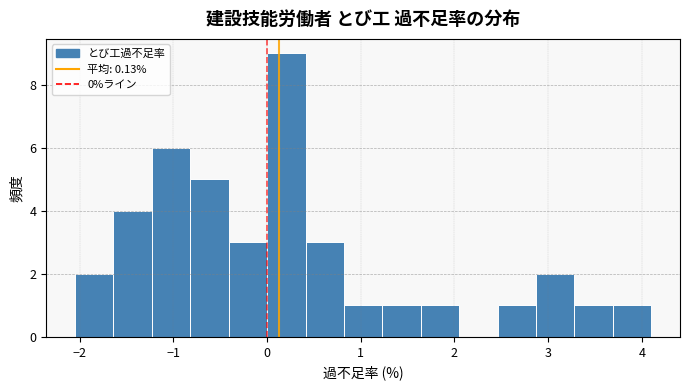

Reading left to right, list every bar in this chart as the range it spans on the x-axis followed by its height. Neither the bar edges nor the heights are printed on the chart, so give them approximately, as read against the axes.

-2.05 to -1.64: 2
-1.64 to -1.23: 4
-1.23 to -0.82: 6
-0.82 to -0.41: 5
-0.41 to 0.00: 3
0.00 to 0.41: 9
0.41 to 0.82: 3
0.82 to 1.23: 1
1.23 to 1.64: 1
1.64 to 2.05: 1
2.05 to 2.46: 0
2.46 to 2.87: 1
2.87 to 3.28: 2
3.28 to 3.69: 1
3.69 to 4.10: 1